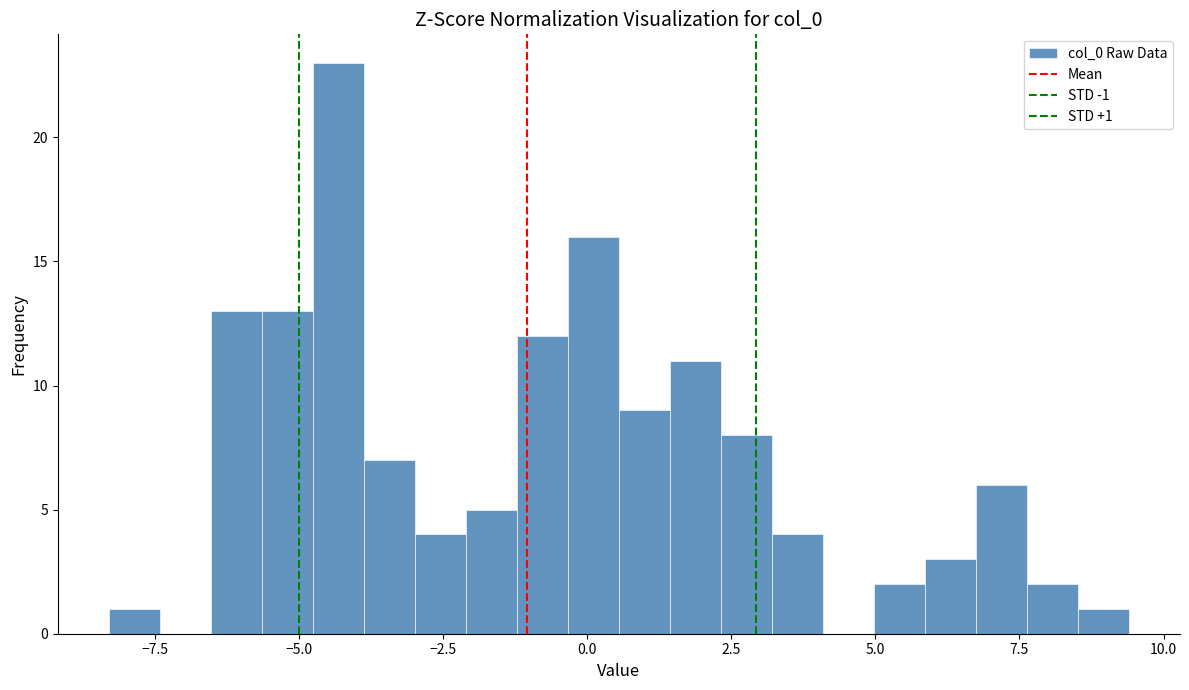

Around what value on the x-axis is the tallest bar? Give the approximate position of its centre, as read against the axis.

-4.5